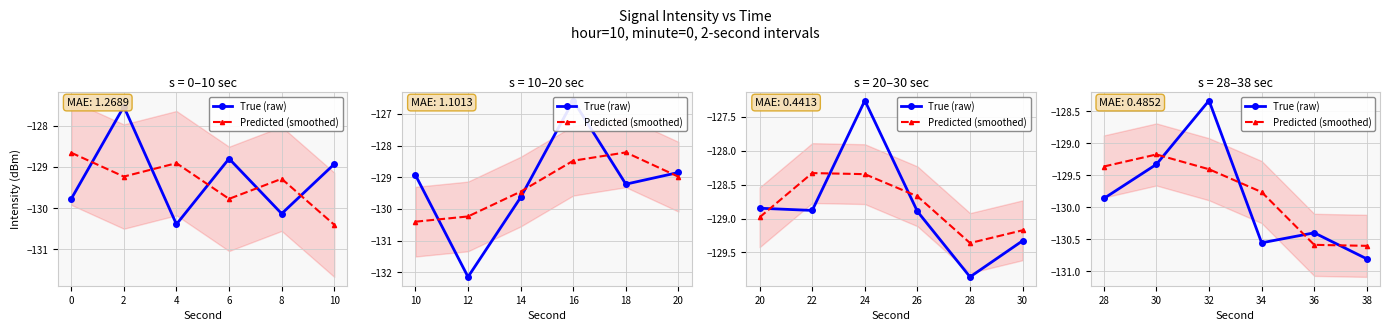

Which series has the largest total across all categories?

Predicted (smoothed)